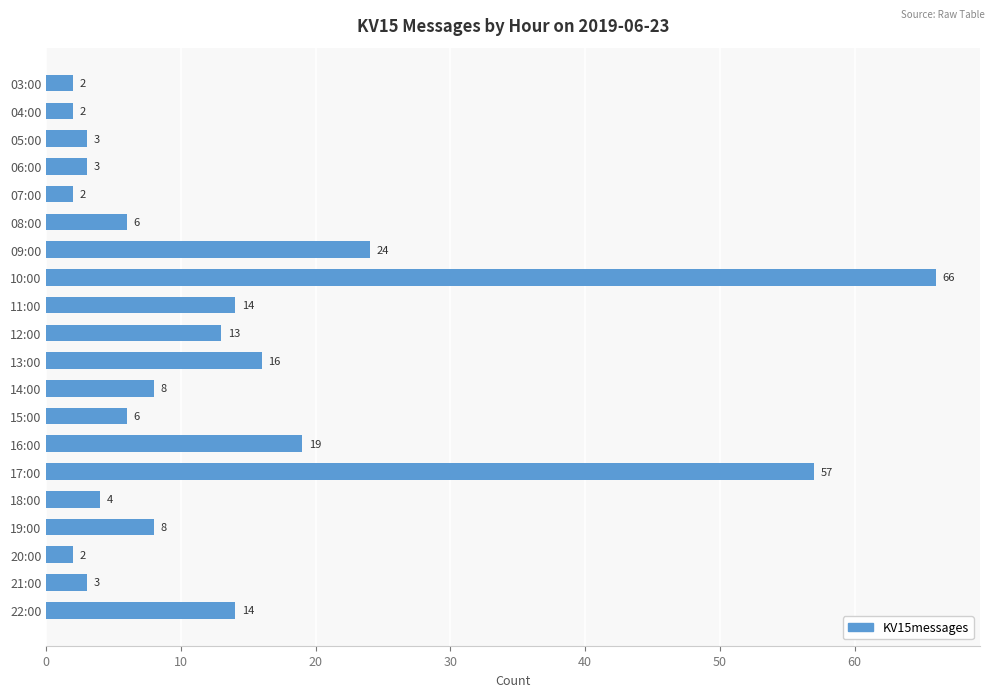

Which category has the highest value across all series?

10:00